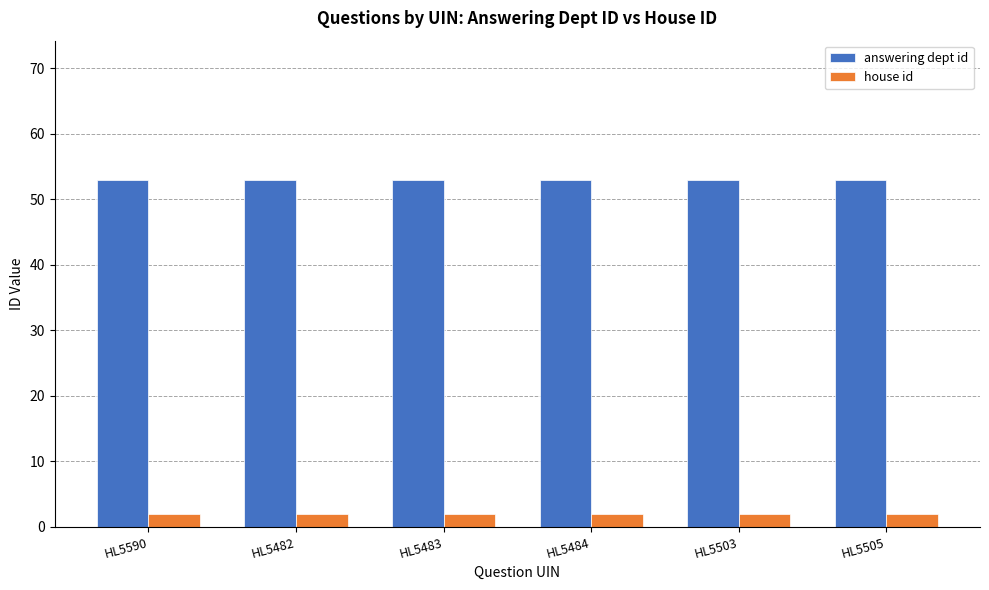

Is it true that house id equals 2 at HL5484?

True